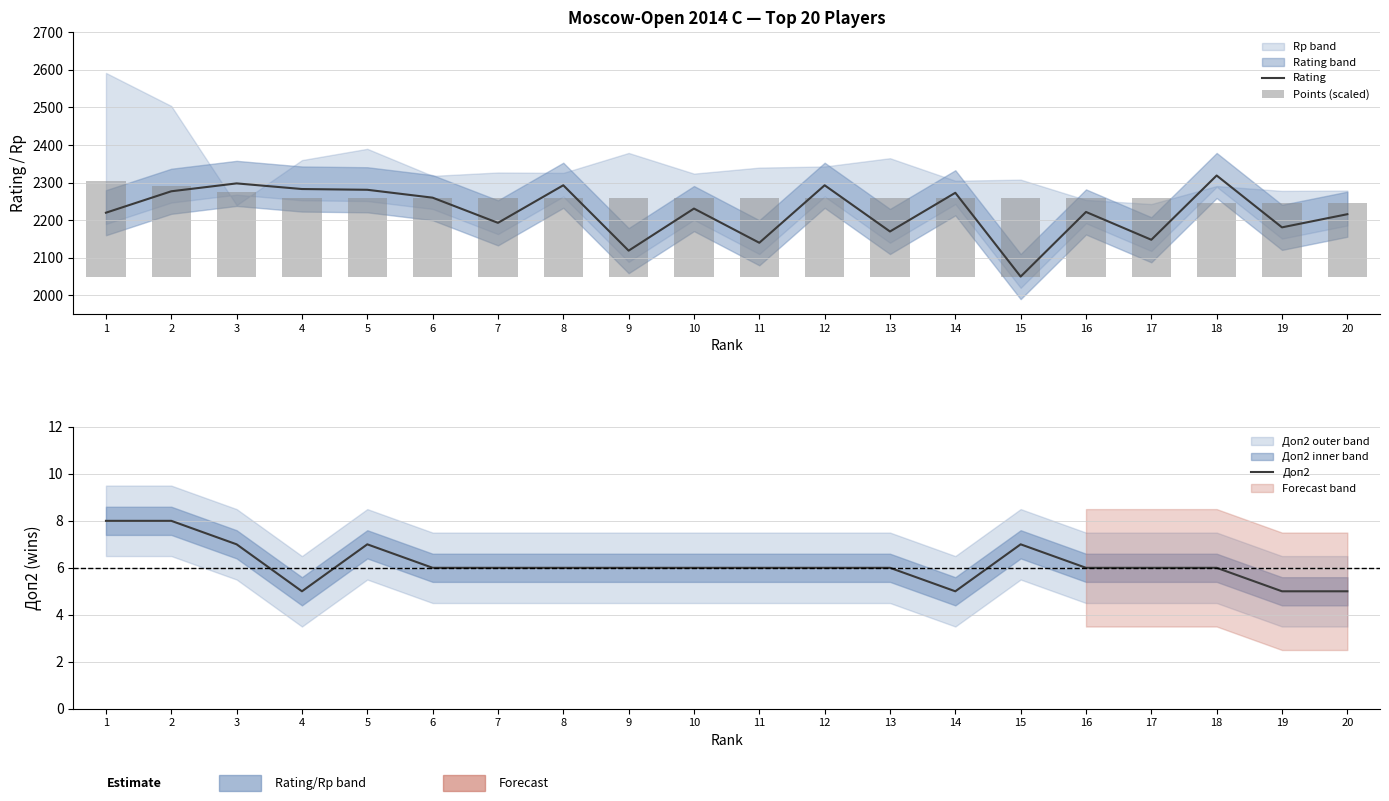

Which has a higher value, 19 or 8?

8